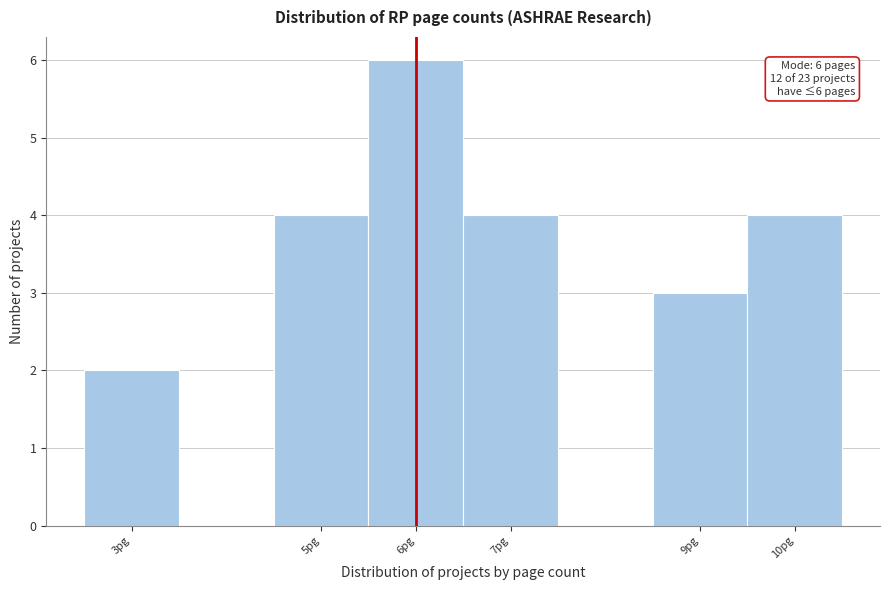

Over which range of the x-axis is the bar tallest?

5.5 to 6.5